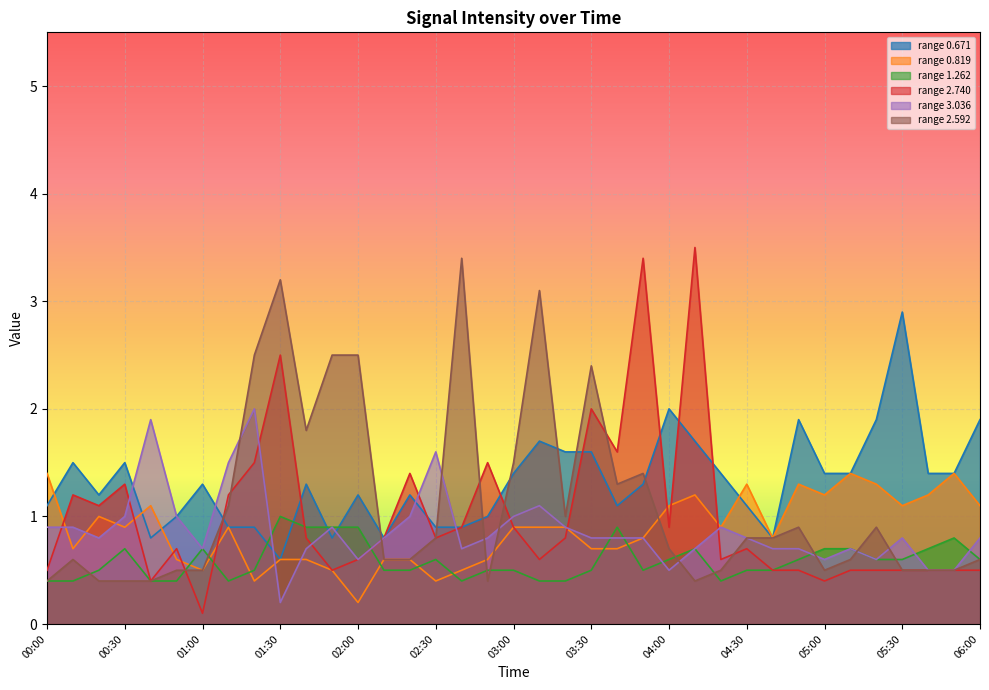

Between which two adjacent categories do 3.036 and 2.592 first intersect?

01:10 and 01:20